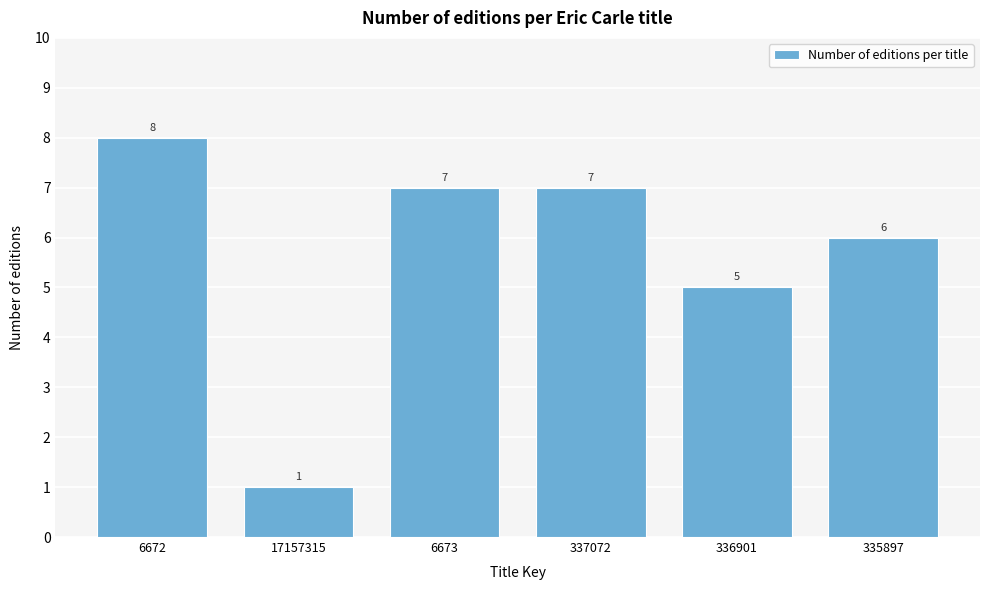

Reading right to left, what are all the values shown in this chart?

6	5	7	7	1	8